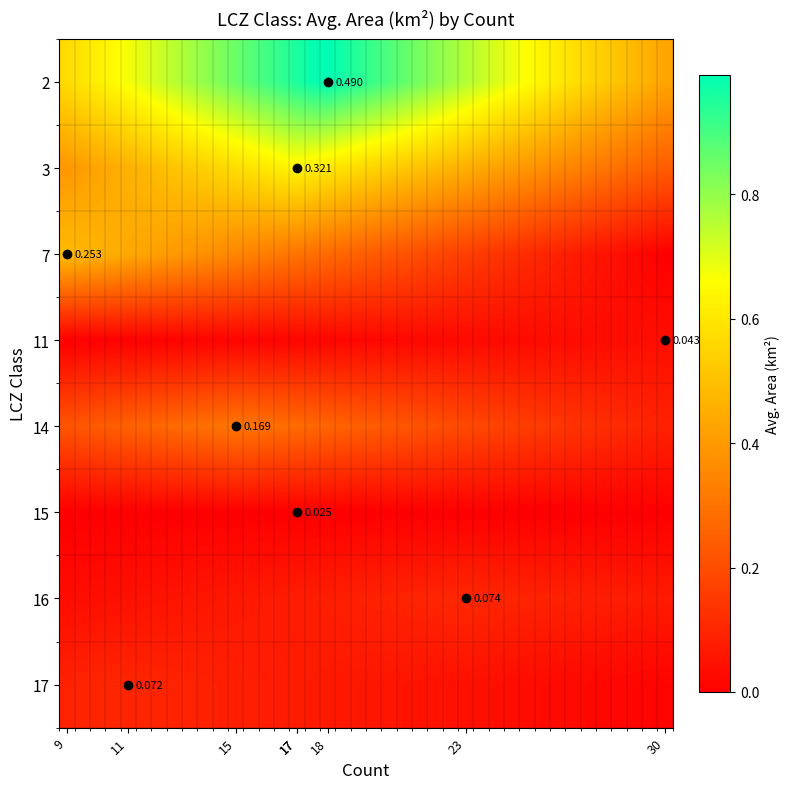

At how many categories does at least one series exceed 0?

40